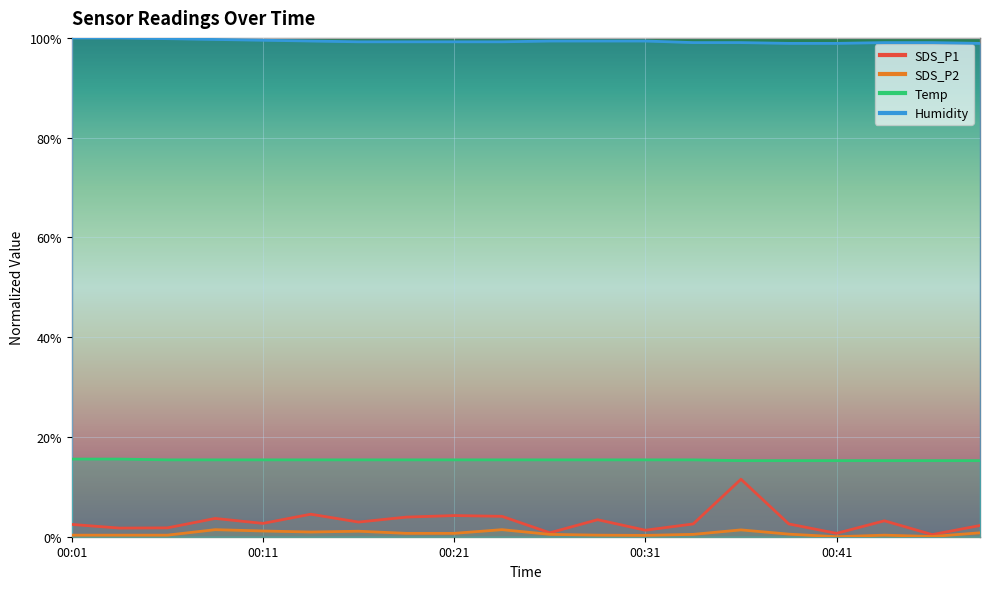

Reading right to left, extract all data points from this chart.

SDS_P1: 00:48=2.2	00:46=0.4	00:43=3.2	00:41=0.7	00:38=2.6	00:36=11.5	00:33=2.6	00:31=1.3	00:28=3.4	00:26=0.8	00:23=4.1	00:21=4.2	00:18=3.9	00:16=2.9	00:14=4.5	00:11=2.7	00:09=3.7	00:06=1.8	00:04=1.7	00:01=2.5
SDS_P2: 00:48=0.8	00:46=0.0	00:43=0.3	00:41=0.0	00:38=0.5	00:36=1.4	00:33=0.5	00:31=0.3	00:28=0.3	00:26=0.5	00:23=1.4	00:21=0.7	00:18=0.7	00:16=1.1	00:14=0.9	00:11=1.1	00:09=1.4	00:06=0.3	00:04=0.3	00:01=0.3
Temp: 00:48=15.3	00:46=15.3	00:43=15.3	00:41=15.3	00:38=15.3	00:36=15.3	00:33=15.4	00:31=15.4	00:28=15.4	00:26=15.4	00:23=15.4	00:21=15.4	00:18=15.4	00:16=15.4	00:14=15.4	00:11=15.4	00:09=15.4	00:06=15.4	00:04=15.6	00:01=15.6
Humidity: 00:48=98.9	00:46=99.1	00:43=99.1	00:41=98.9	00:38=98.9	00:36=99.1	00:33=99.1	00:31=99.4	00:28=99.4	00:26=99.4	00:23=99.2	00:21=99.2	00:18=99.2	00:16=99.2	00:14=99.4	00:11=99.5	00:09=99.7	00:06=99.8	00:04=100.0	00:01=100.0